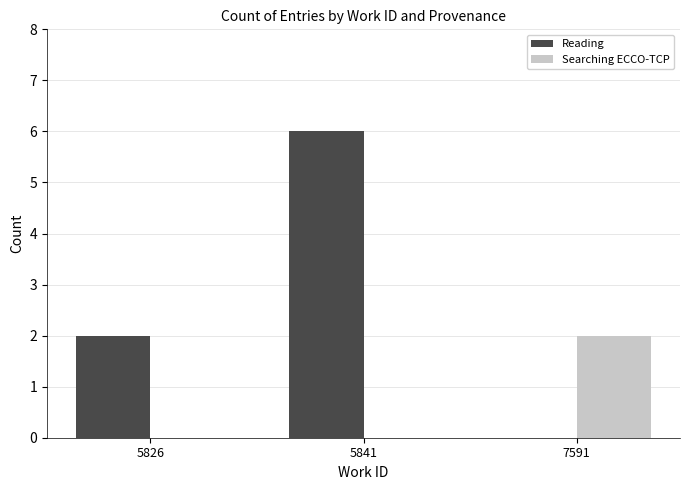

Which category has the highest value across all series?

5841